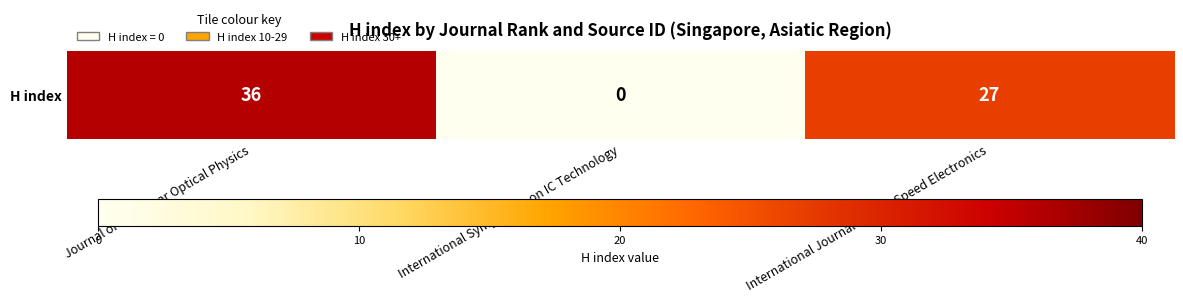

How many categories are shown in the chart?

3